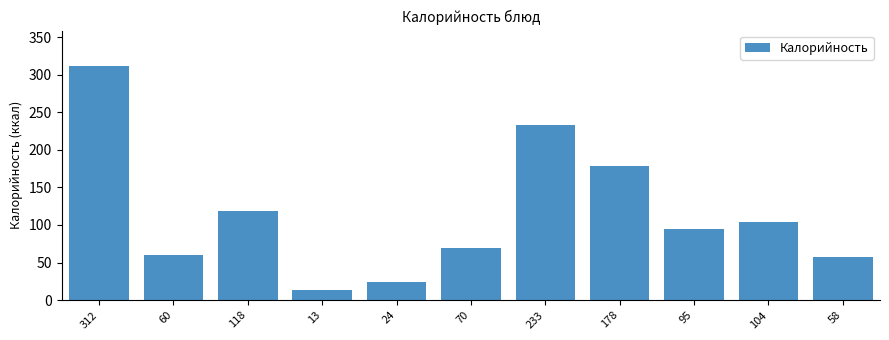

Reading left to right, extract all data points from this chart.

312=312	60=60	118=118	13=13	24=24	70=70	233=233	178=178	95=95	104=104	58=58